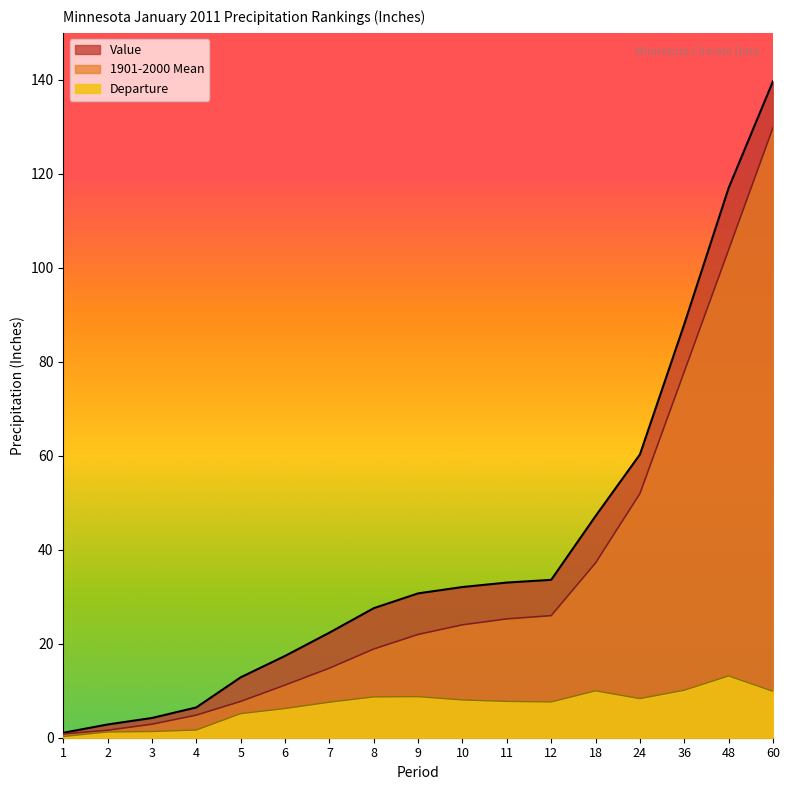

Reading left to right, list all the values displayed in this chart.

Value: 1.1	2.8	4.2	6.5	12.9	17.4	22.4	27.6	30.7	32.1	33.0	33.6	47.2	60.3	88.0	117.0	139.7
1901-2000 Mean: 0.8	1.6	2.9	4.8	7.7	11.2	14.8	18.9	22.0	24.0	25.3	26.0	37.2	52.0	77.9	103.8	129.8
Departure: 0.3	1.2	1.3	1.6	5.1	6.2	7.6	8.7	8.7	8.0	7.7	7.6	10.0	8.3	10.1	13.2	9.9